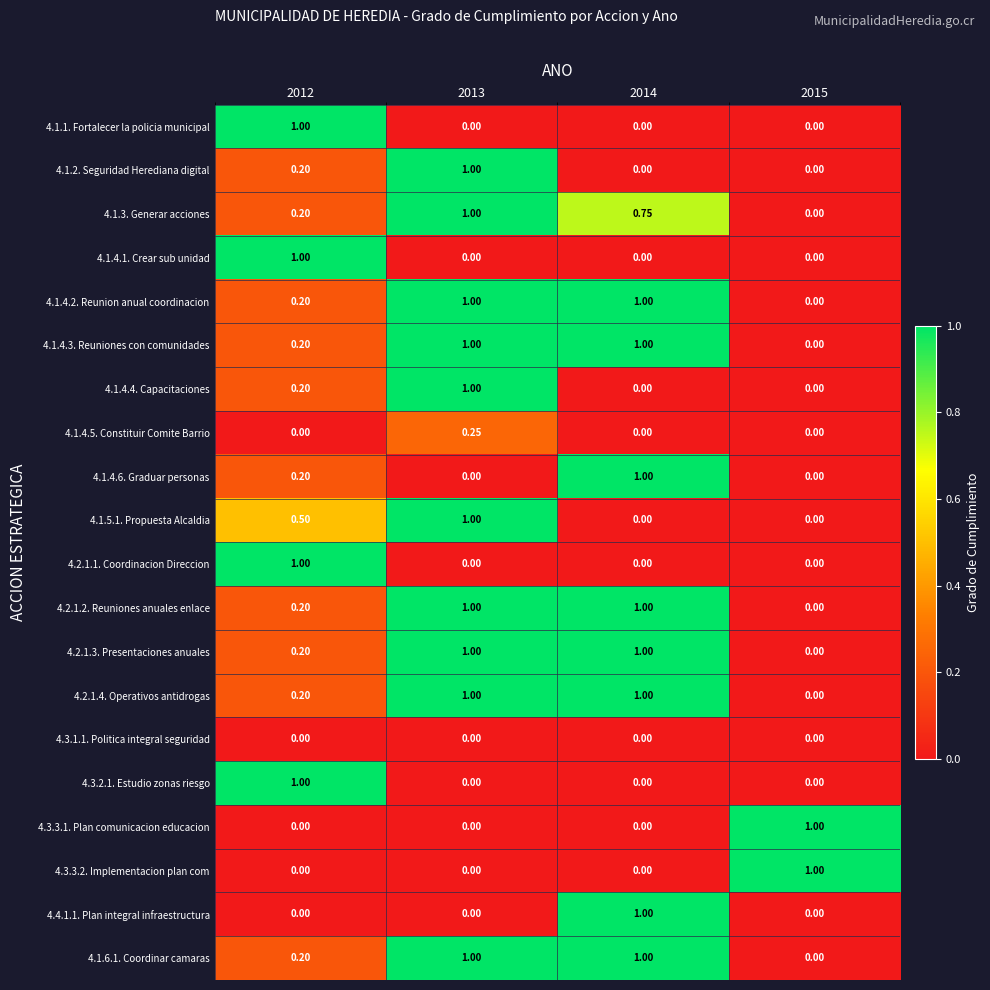

How many categories are shown in the chart?

4